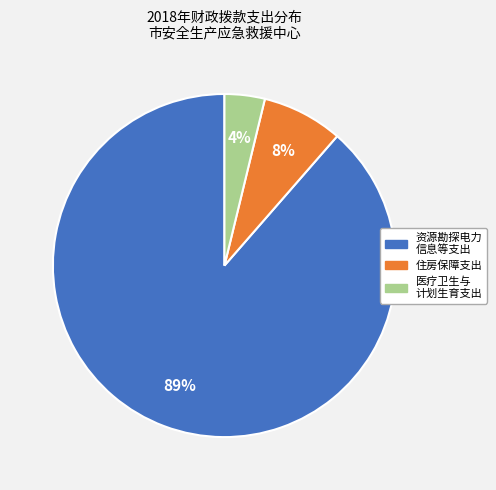

To the nearest percent, what is the combined percentage of 资源勘探电力 信息等支出 and 住房保障支出?

96%